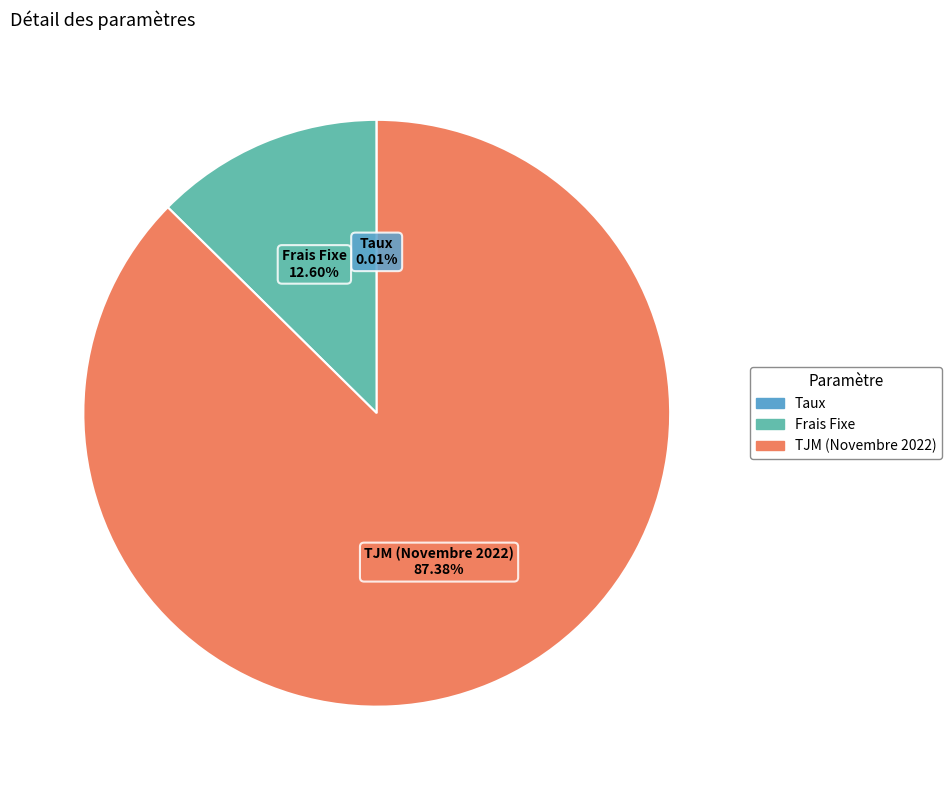

What is the largest slice in the pie chart?

TJM (Novembre 2022)